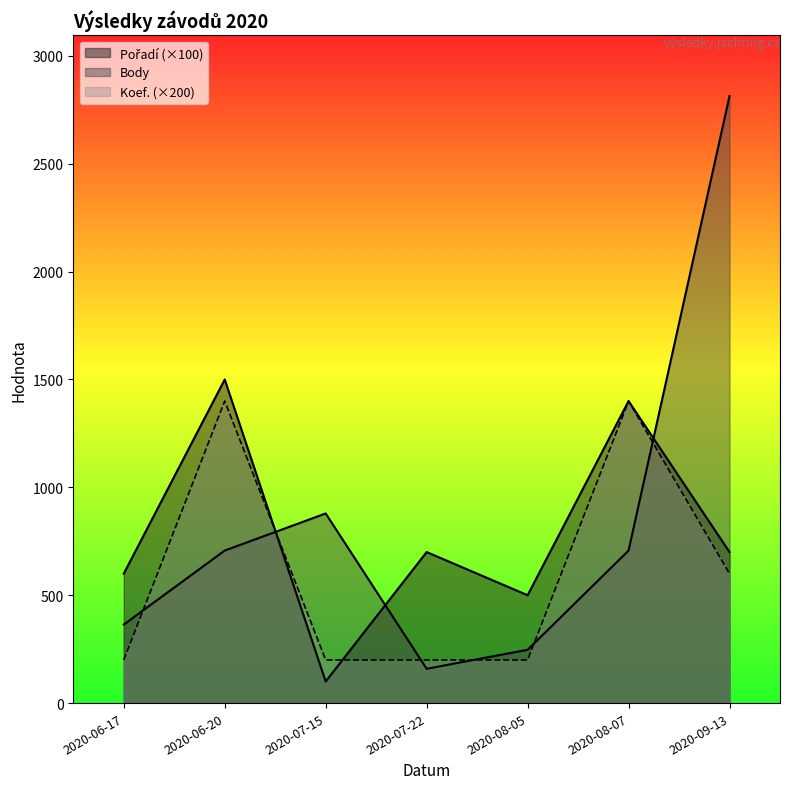

At which category is the sum across all series the highest?

2020-09-13